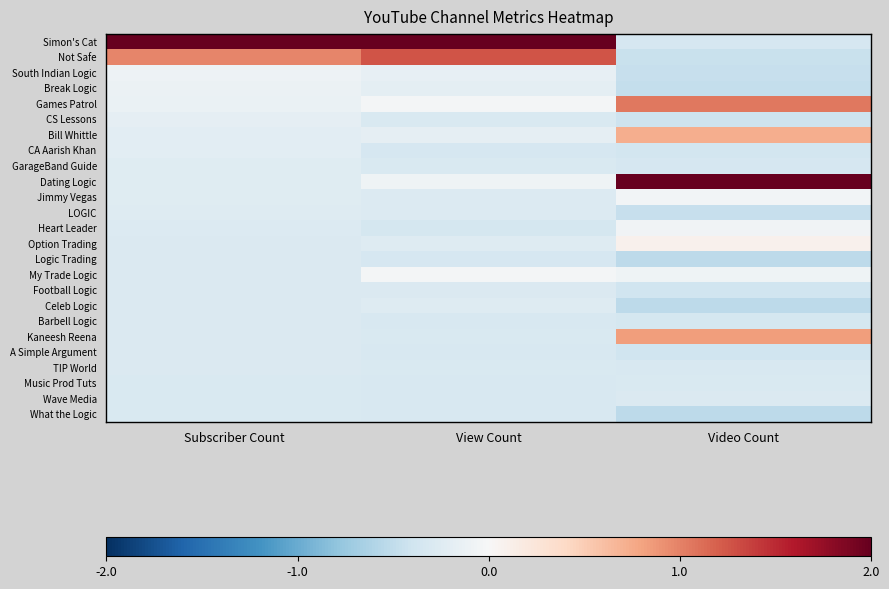

Which series has the largest total across all categories?

Simon's Cat